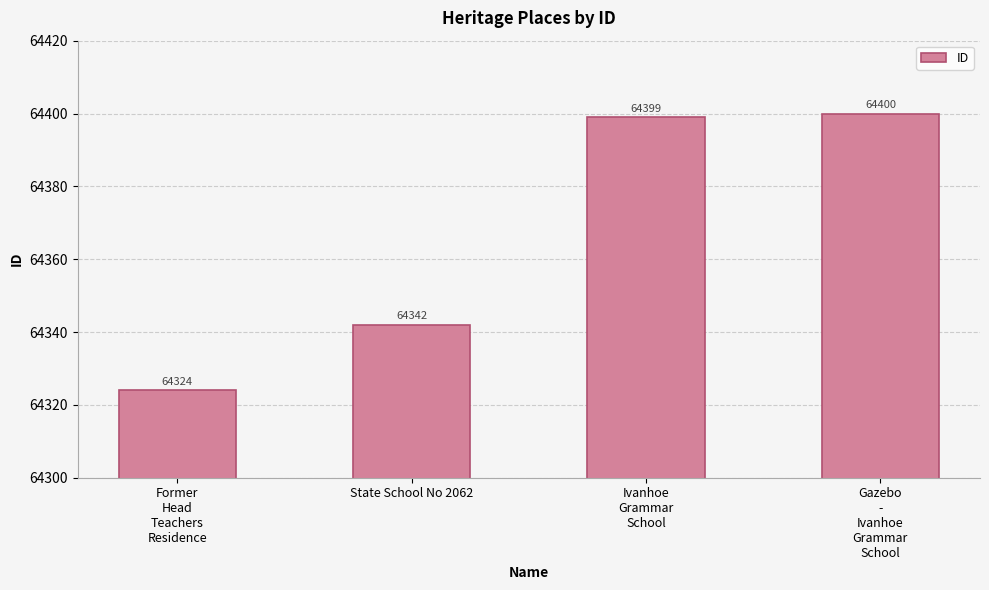

True or false: the data shows 64399 at Ivanhoe
Grammar
School.

True